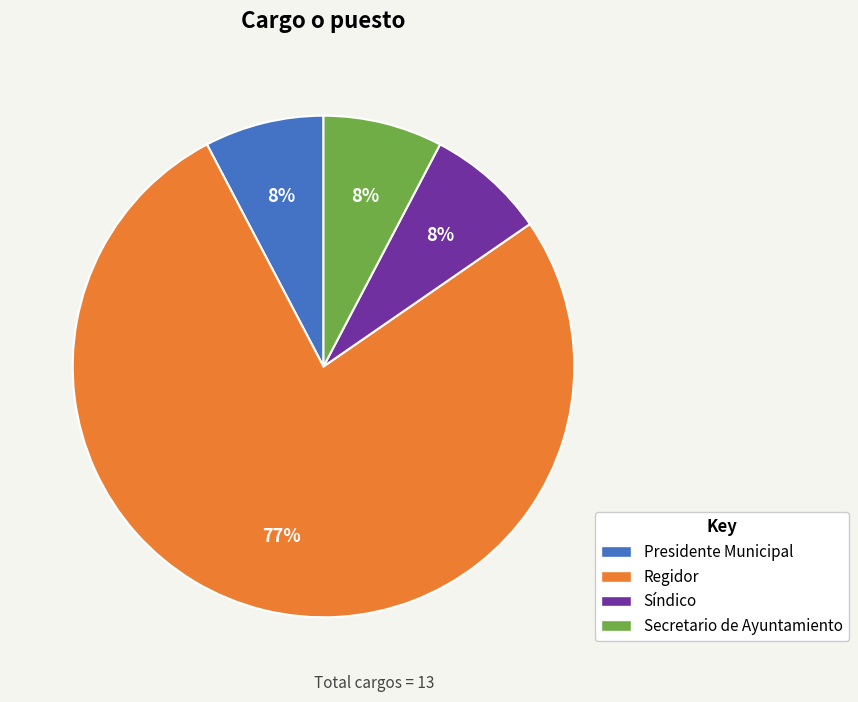

What is the majority slice?

Regidor